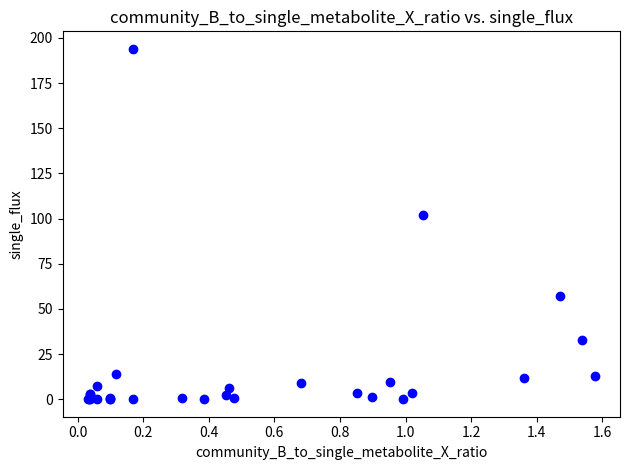

What Y value in the scatter plot is closest to 96?

102.0